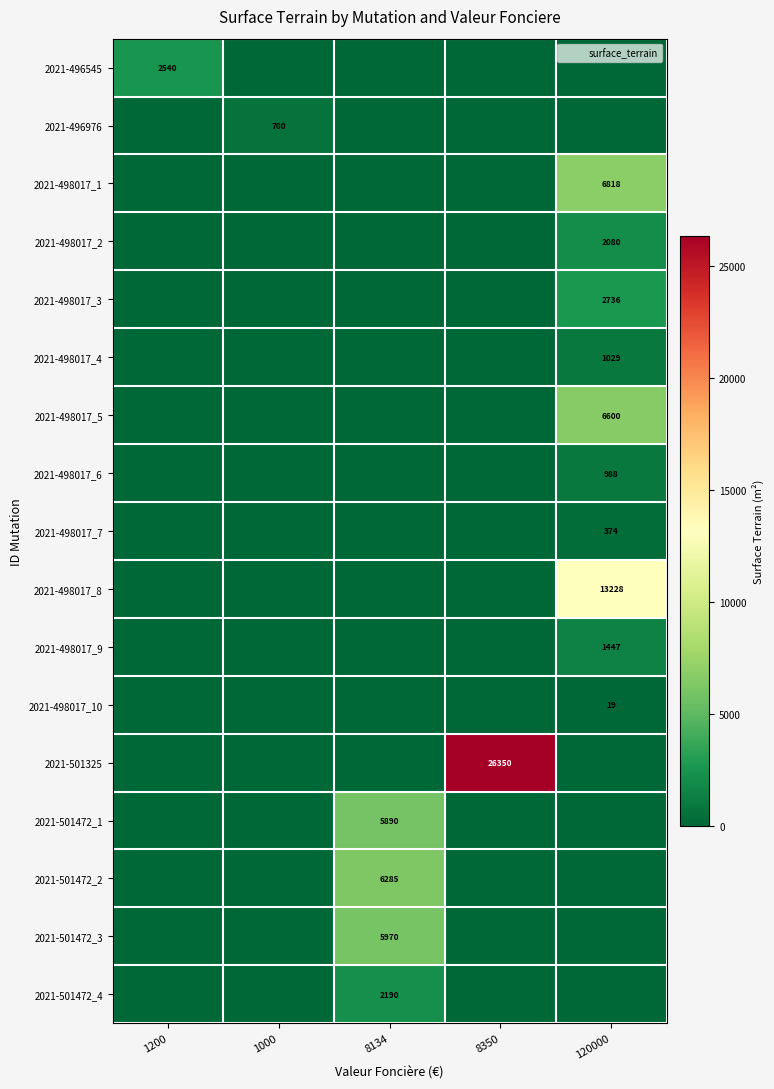

What is the difference between the highest and lowest values at 120000?

13228